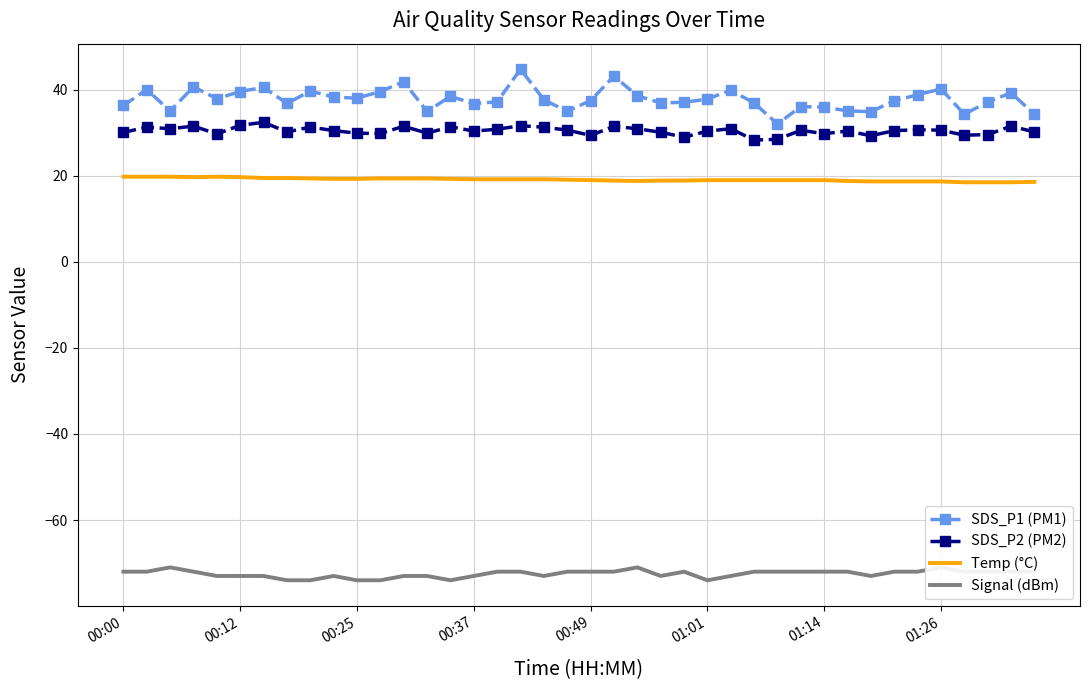

True or false: SDS_P1 (PM1) has more than 1 interior local peaks.

True